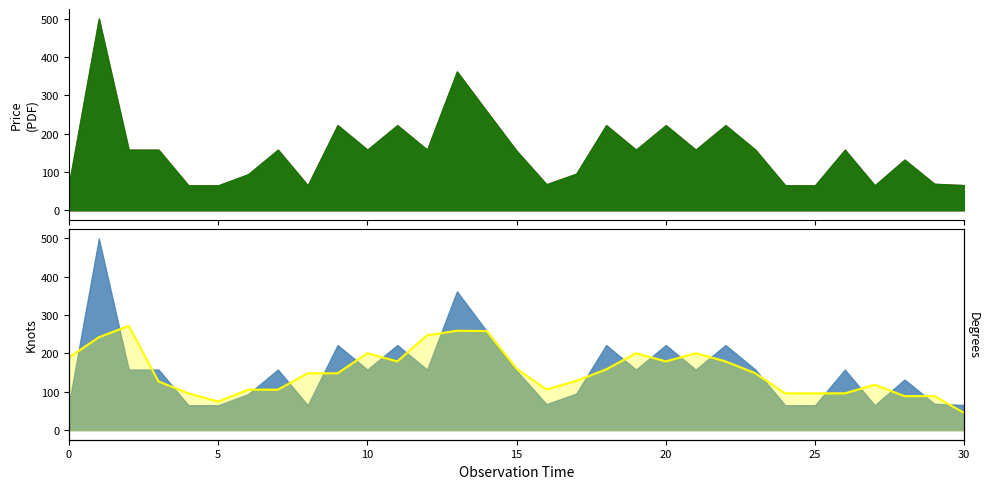

How many lines are shown in the chart?

1